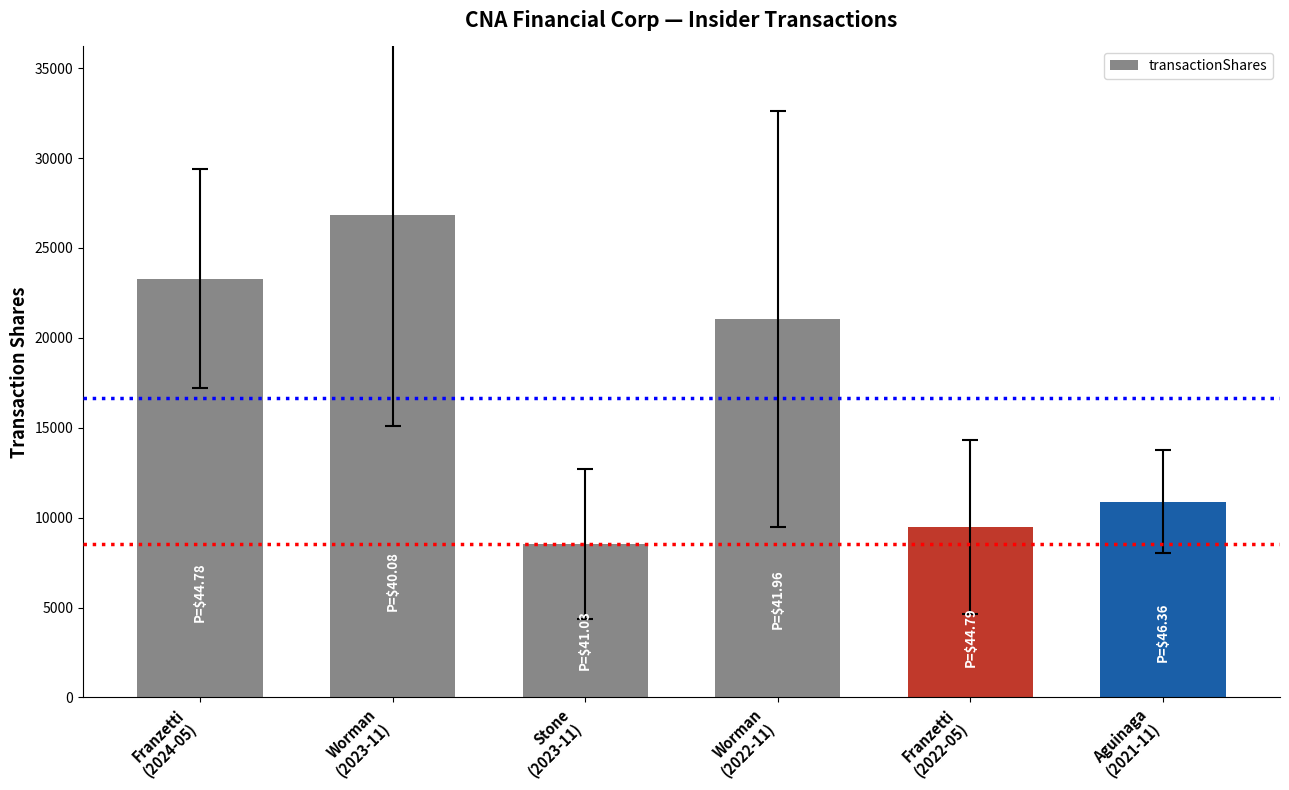

Are the bars grouped side by side (vs. stacked)?

No